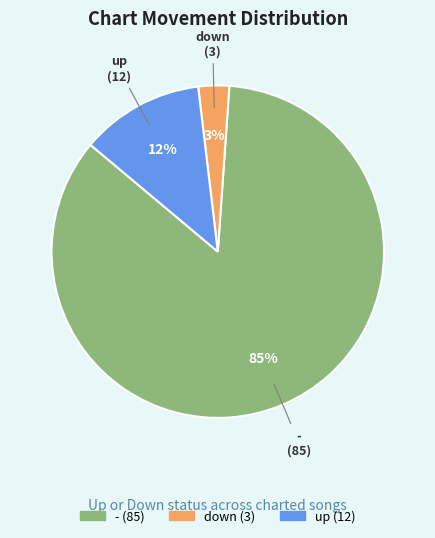

What percentage is the up slice, to the nearest percent?

12%